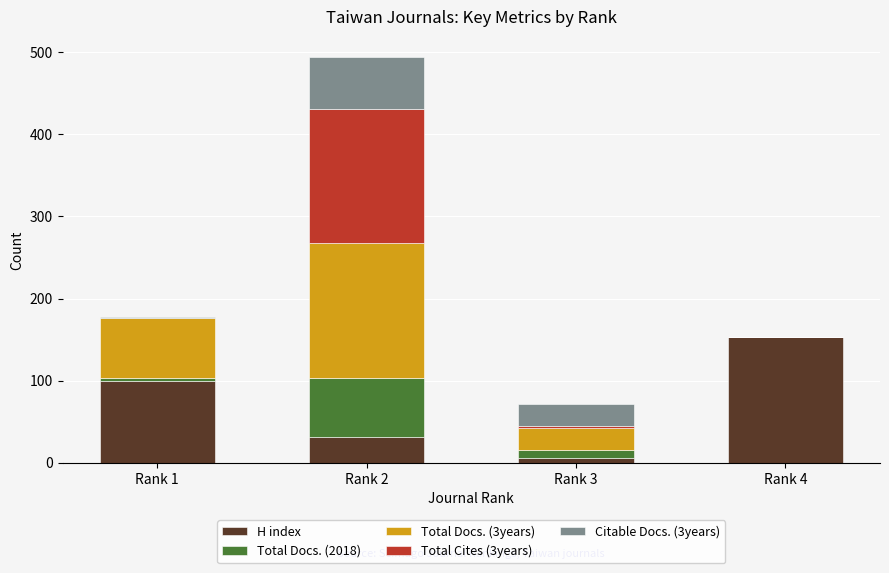

Reading right to left, list the values for the H index series.

Rank 4=153	Rank 3=6	Rank 2=32	Rank 1=100